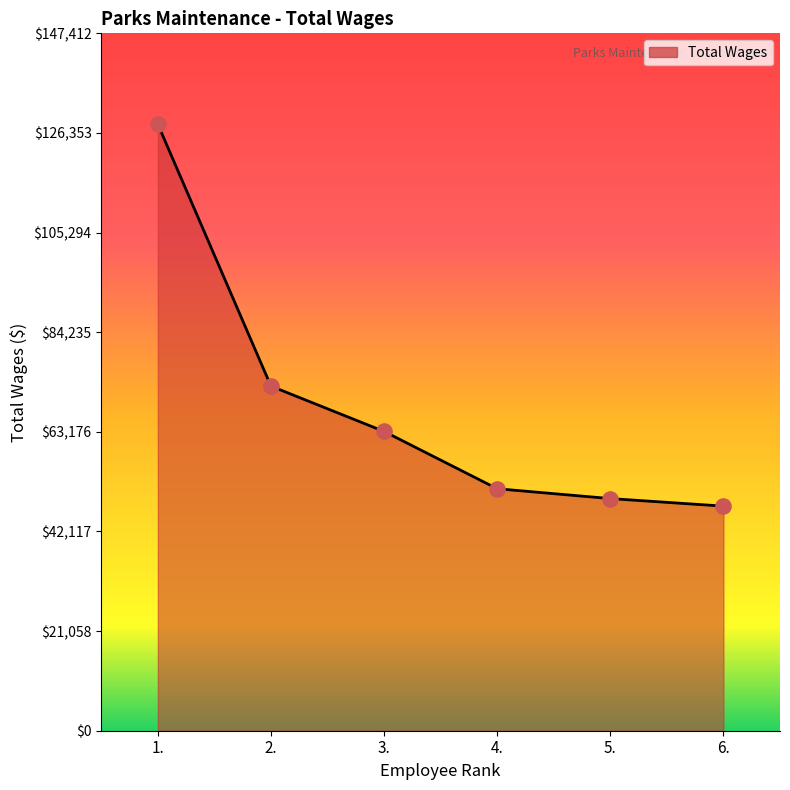

Between 6. and 5., which is larger?

5.